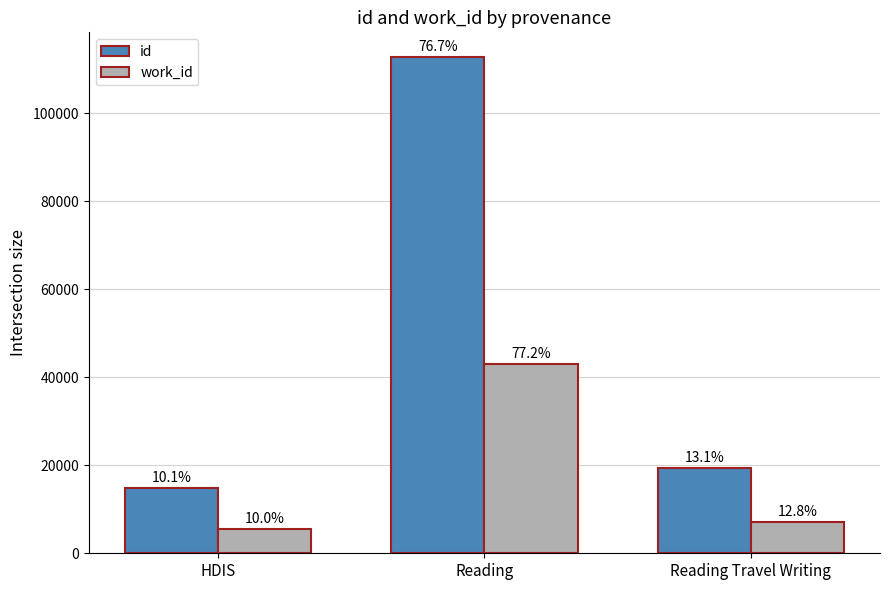

Reading left to right, list all the values displayed in this chart.

id: HDIS=14881	Reading=112700	Reading Travel Writing=19300
work_id: HDIS=5570	Reading=43024	Reading Travel Writing=7121